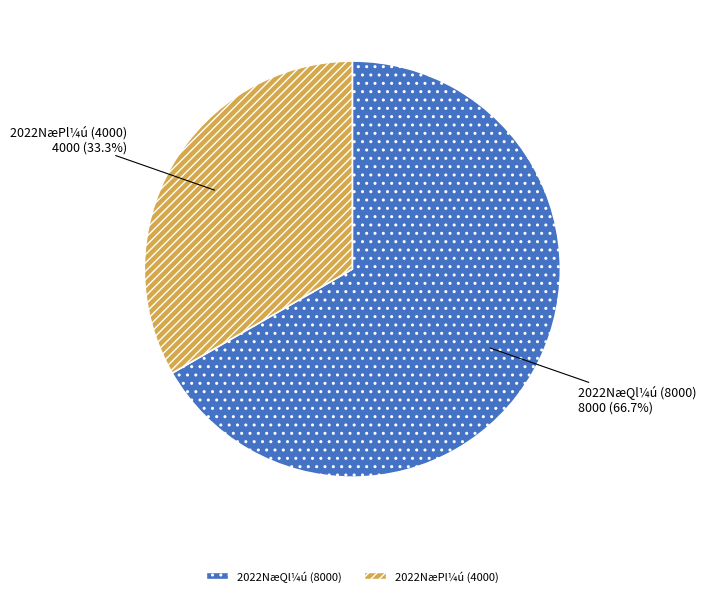

What is the majority slice?

2022NæQl¼ú (8000)